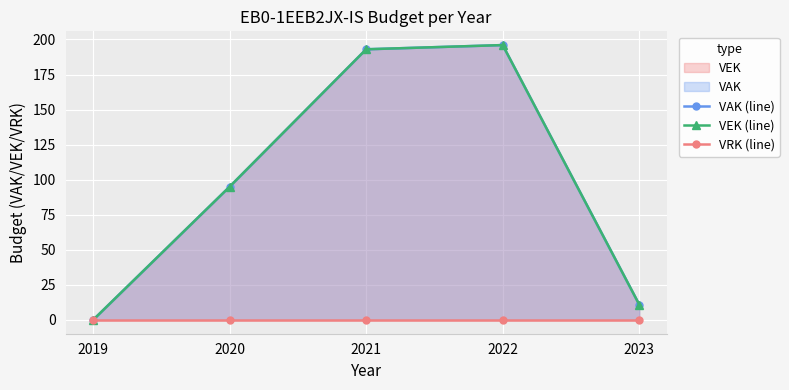

Is it true that VEK (line) equals 0 at 2019?

True